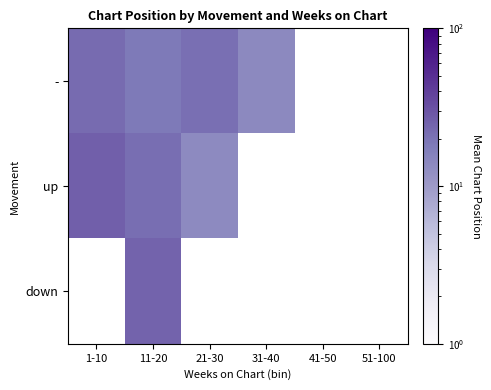

What is the highest value of the - series?

22.2